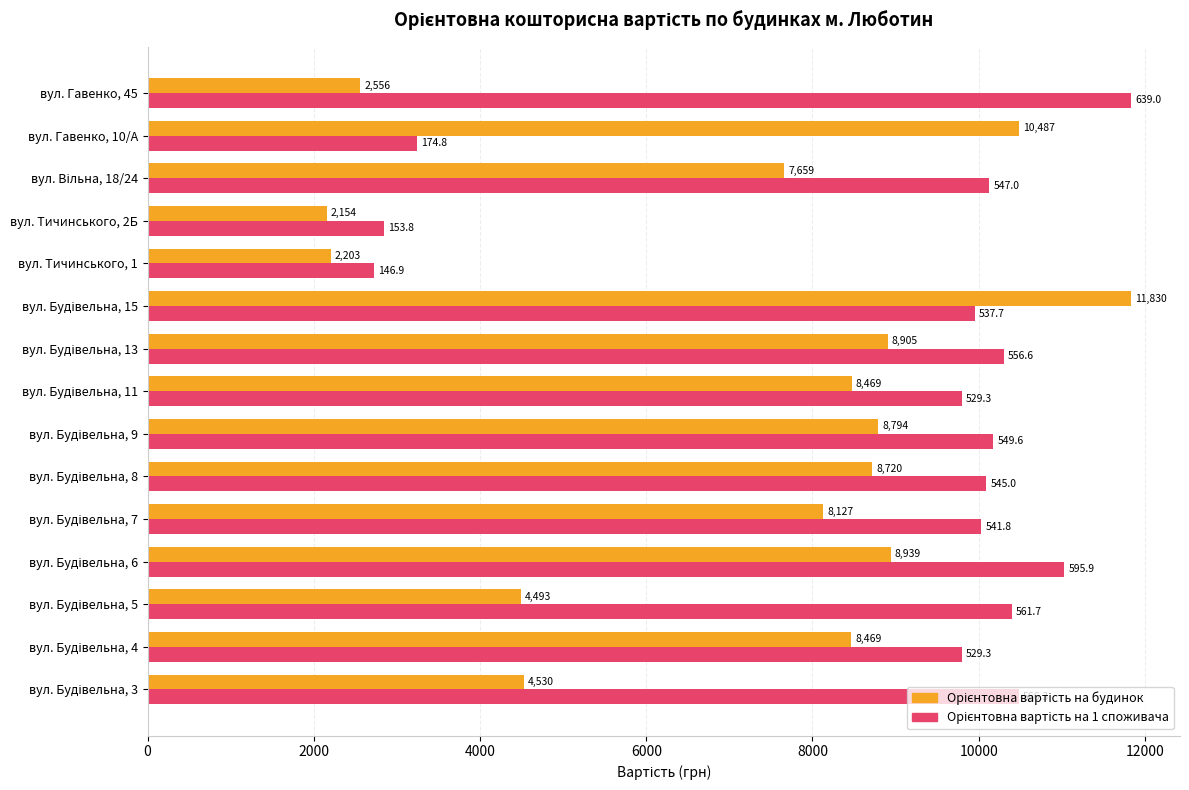

What is the smallest value displayed?

2153.5